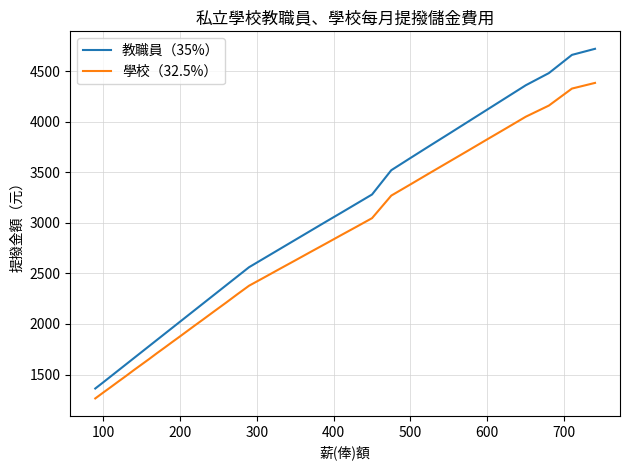

True or false: 學校（32.5%） and 教職員（35%） intersect in this chart.

False